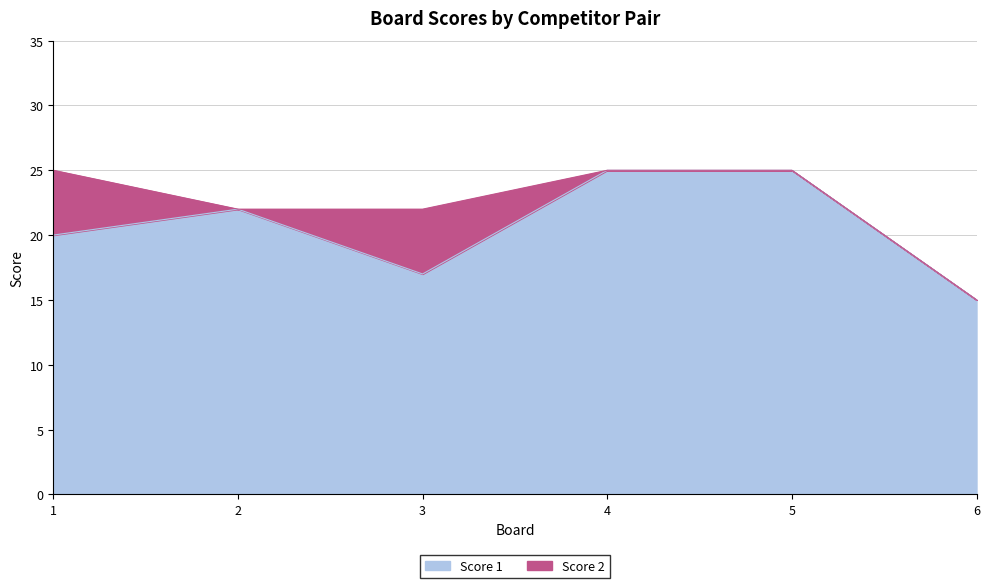

What is the maximum value shown in the chart?

25